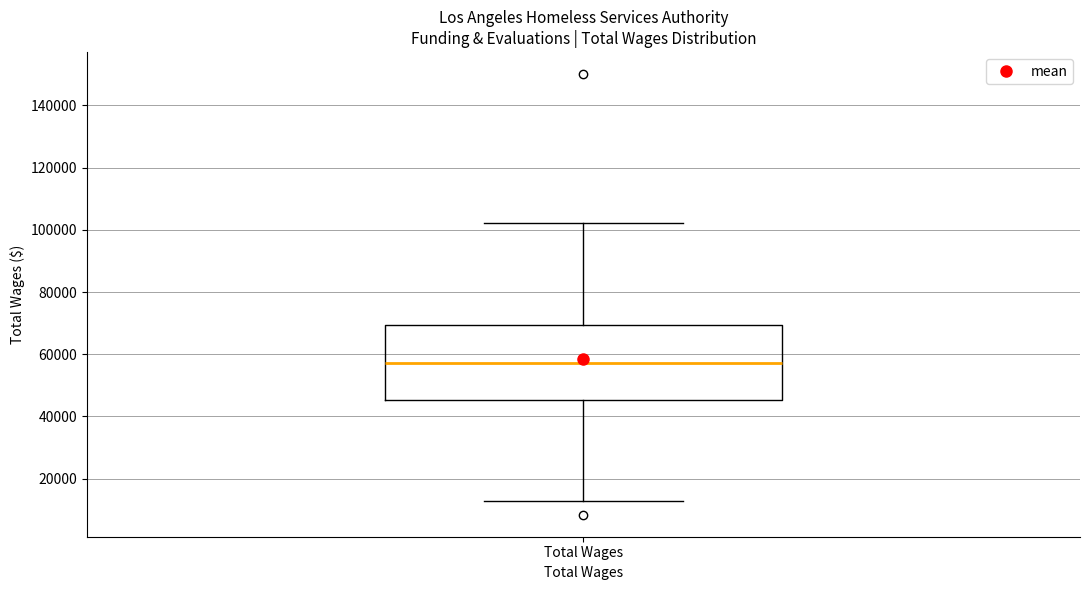

Transcribe this box plot: give where the median line is, the range the box spans, and where the two whiskers end, as read against the y-axis. The values are not printed on the chart, so give them approximately, as read against the axis.

median 58000, box 46000 to 70000, whiskers 12000 to 102000